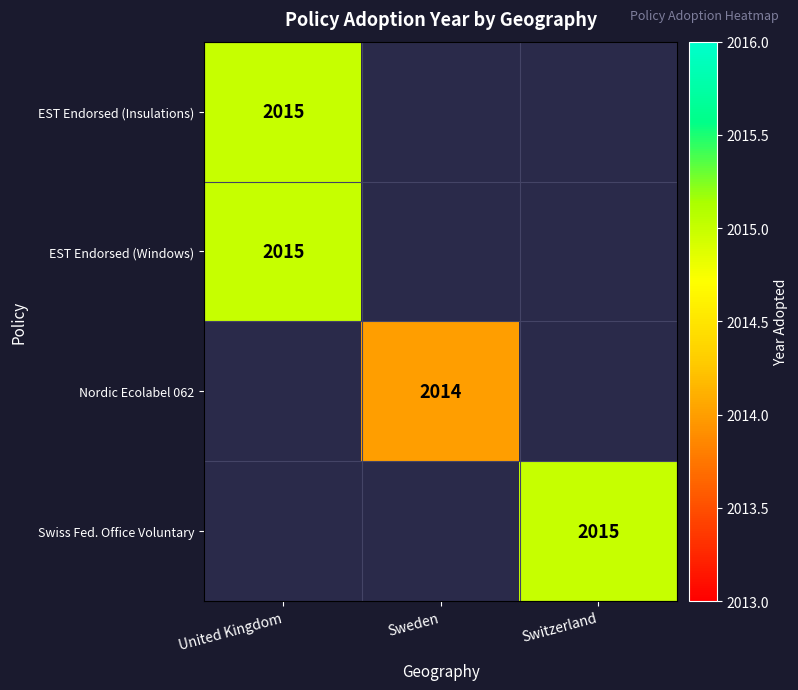

At how many categories does at least one series exceed 2014?

2